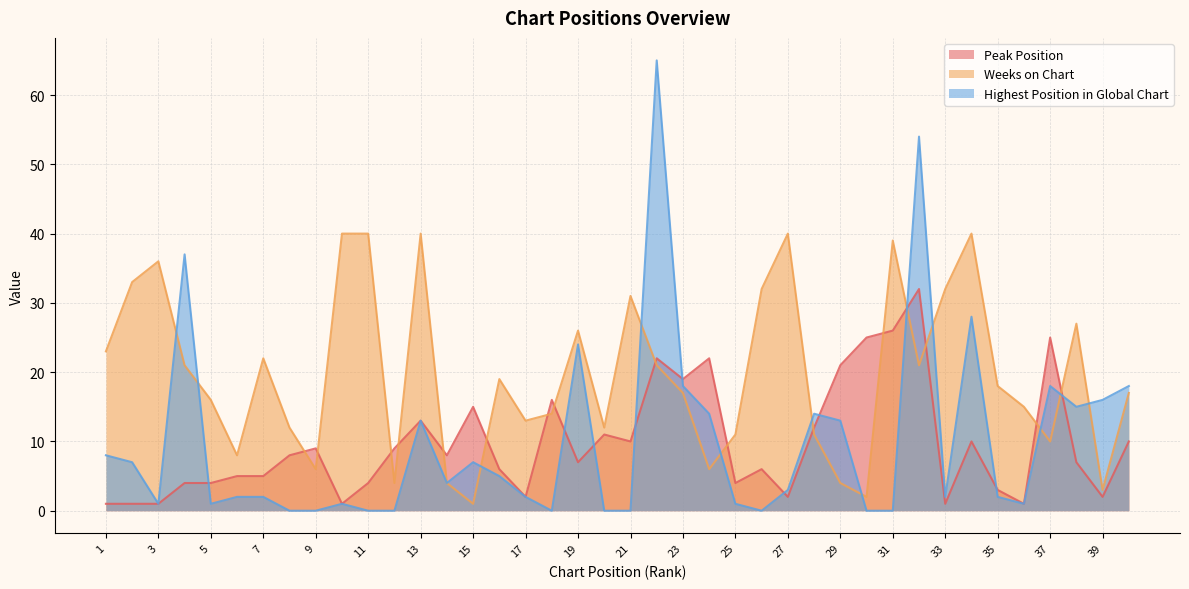

How many interior local peaks does the Weeks on Chart series have?

10